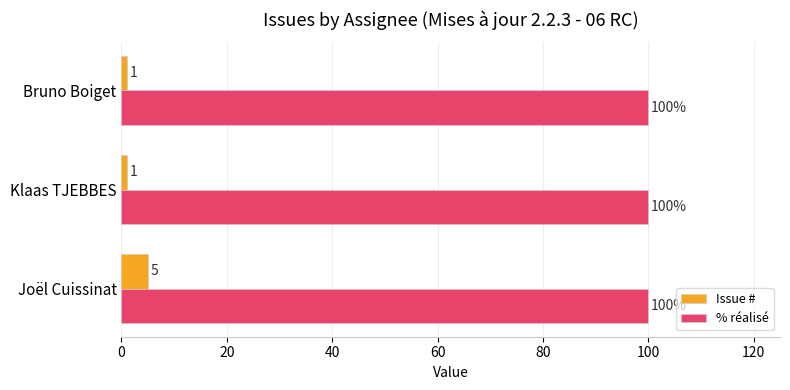

What is the spread (max minus min) of values at Klaas TJEBBES?

99